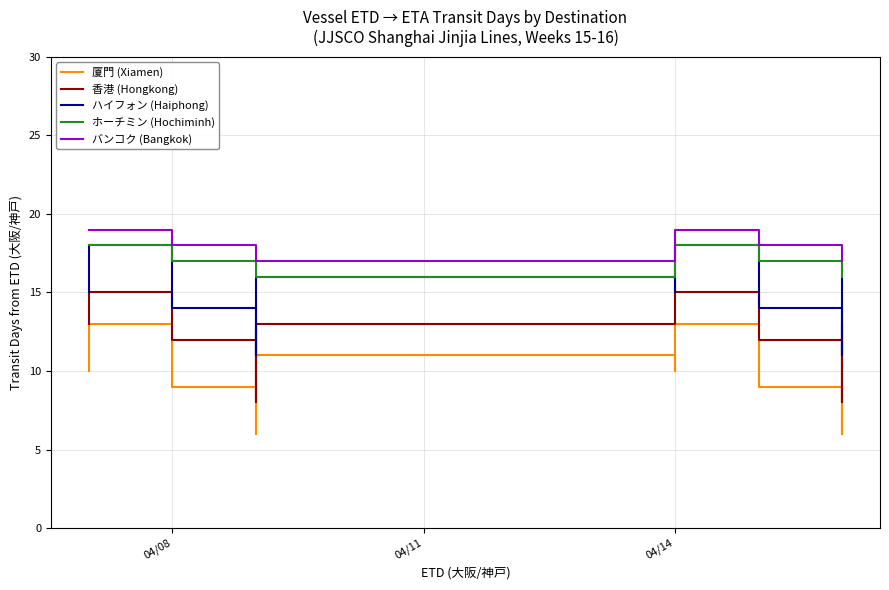

At which category does the chart reach its peak across all series?

04/08